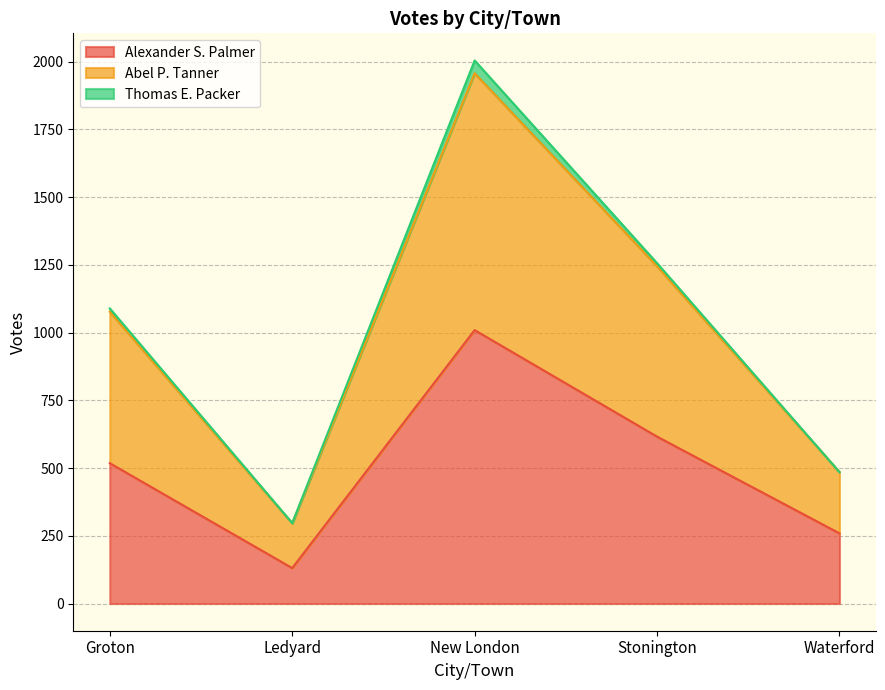

Which label corresponds to the largest value in the chart?

New London